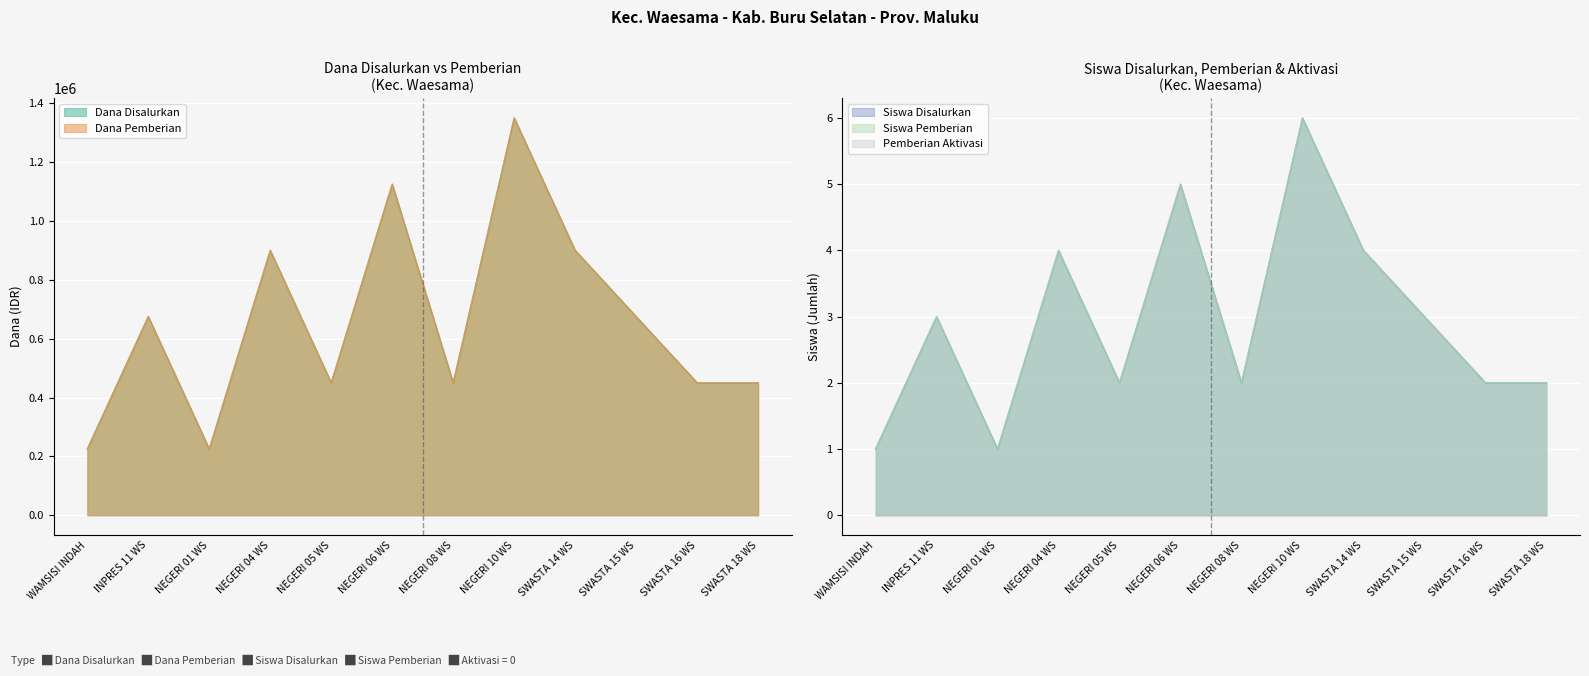

Count the Siswa Pemberian values in the range 2 to 4.

8